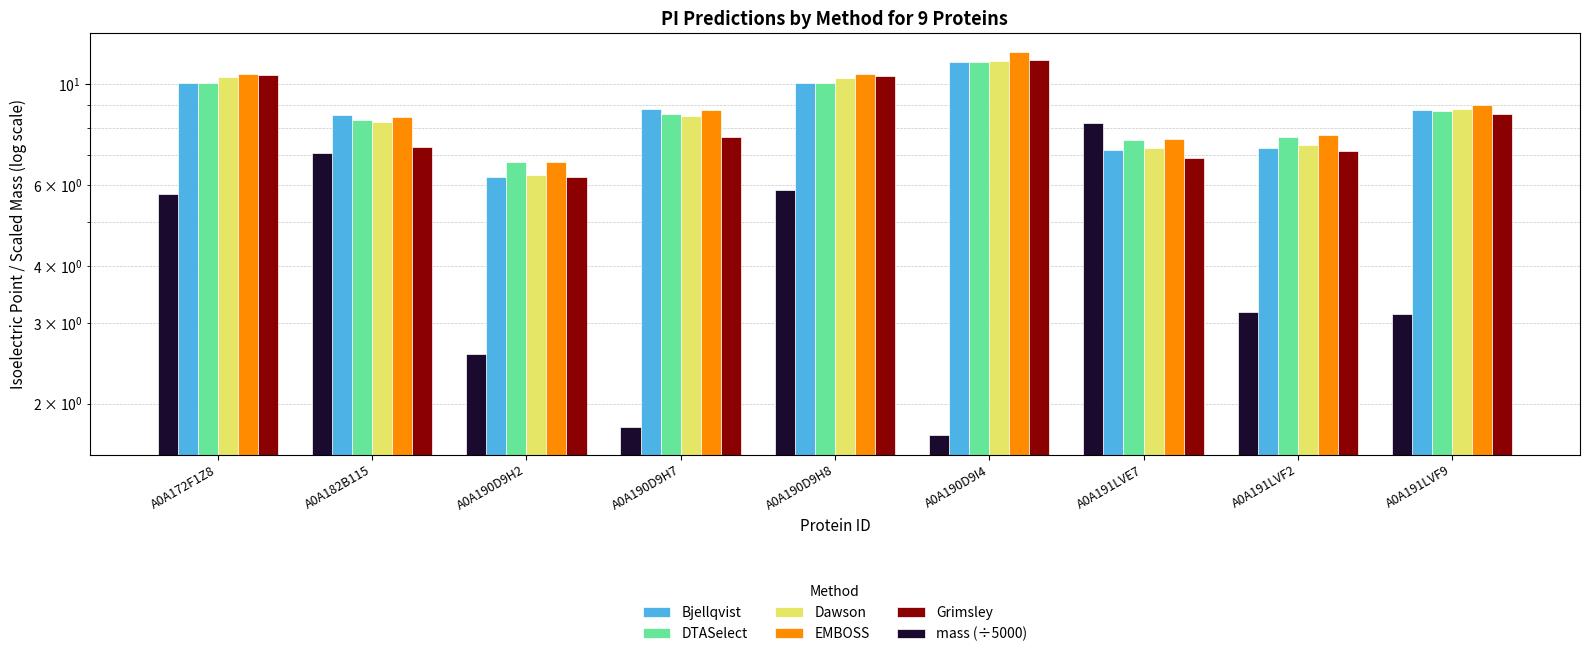

Reading left to right, what are all the values shown in this chart?

Bjellqvist: 10.1	8.5	6.3	8.8	10.0	11.2	7.2	7.2	8.8
DTASelect: 10.0	8.3	6.7	8.6	10.0	11.2	7.5	7.7	8.7
Dawson: 10.3	8.2	6.3	8.5	10.3	11.2	7.2	7.4	8.8
EMBOSS: 10.5	8.5	6.8	8.8	10.5	11.7	7.6	7.7	9.0
Grimsley: 10.4	7.3	6.2	7.7	10.4	11.3	6.9	7.1	8.6
mass (÷5000): 5.7	7.0	2.6	1.8	5.9	1.7	8.2	3.2	3.1